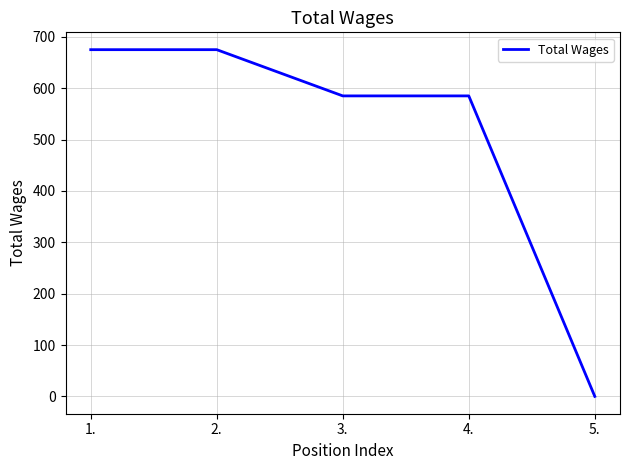

Does the chart display data point markers on the line(s)?

No